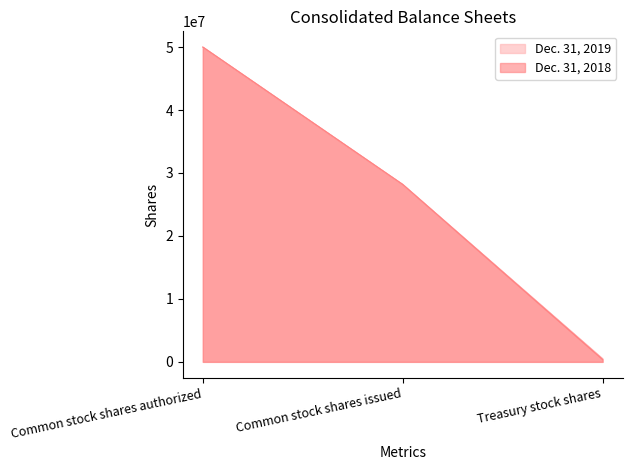

What is the difference between the Dec. 31, 2019 values at Common stock shares authorized and Treasury stock shares?

49491141